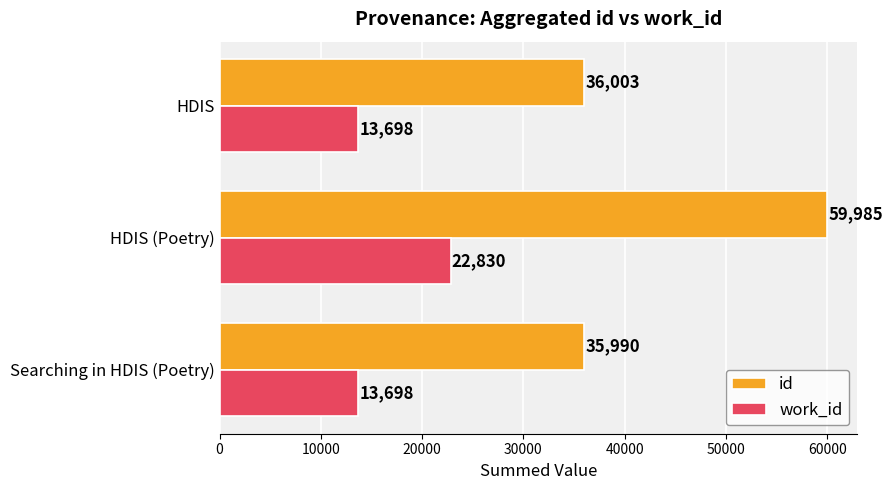

Which series has the widest spread of values?

id